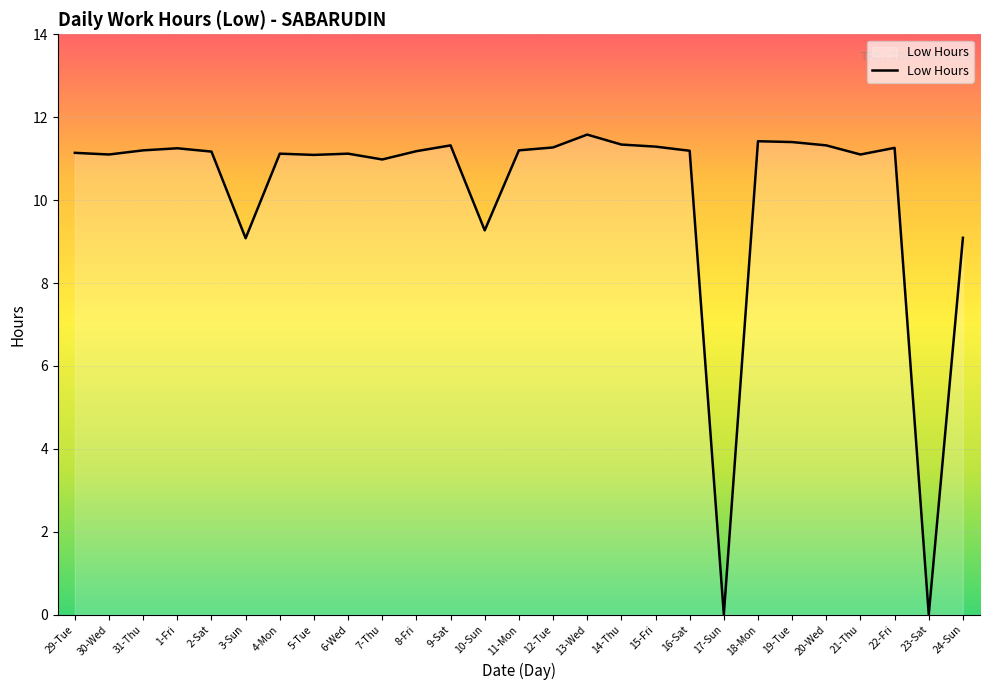

What is the maximum value shown in the chart?

11.6